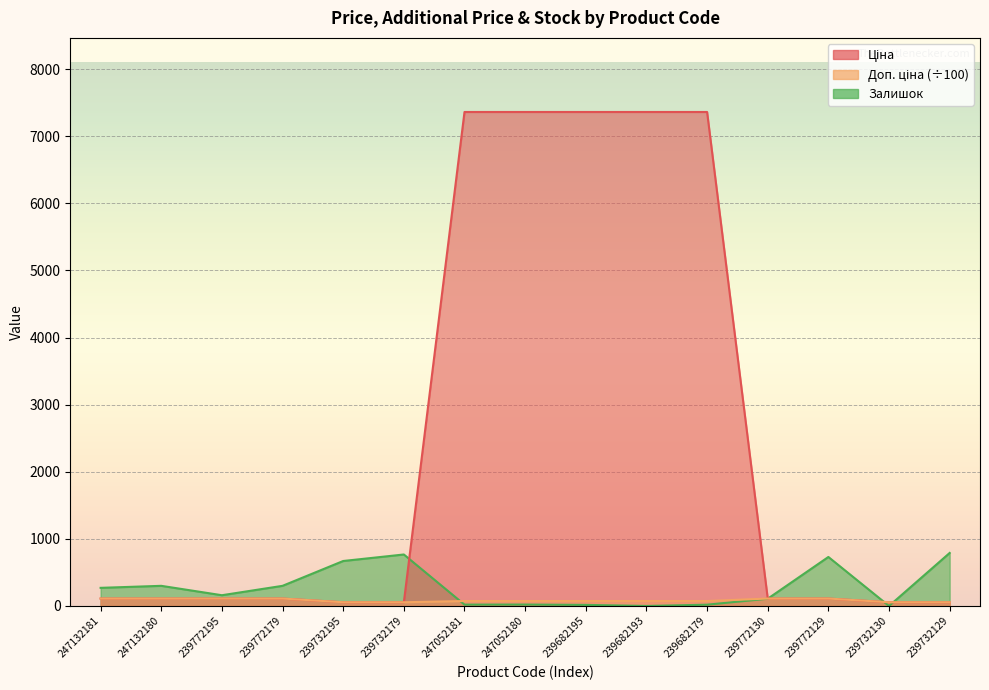

What is the difference between the maximum and minimum values in the Ціна series?

7304.9